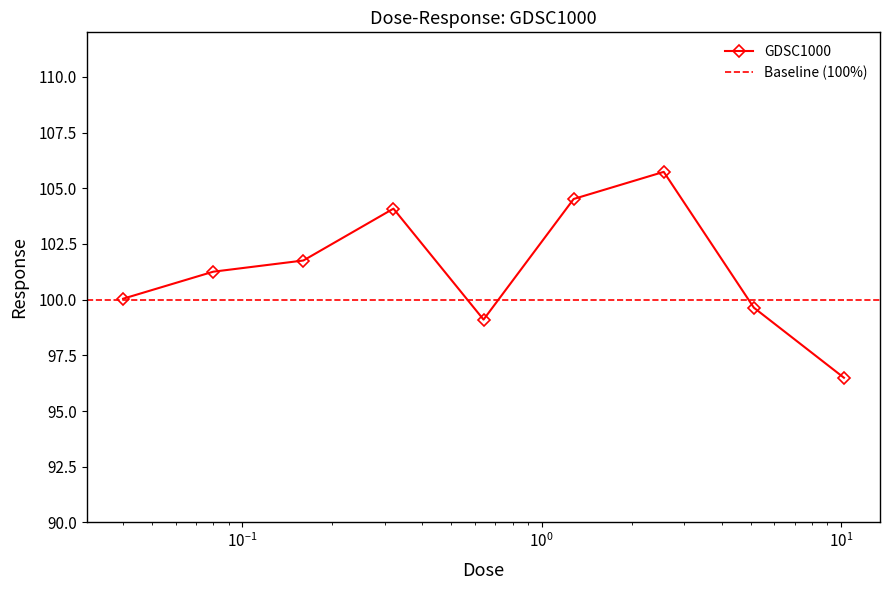

What is the difference between the values at 0.32 and 10.24?

7.6